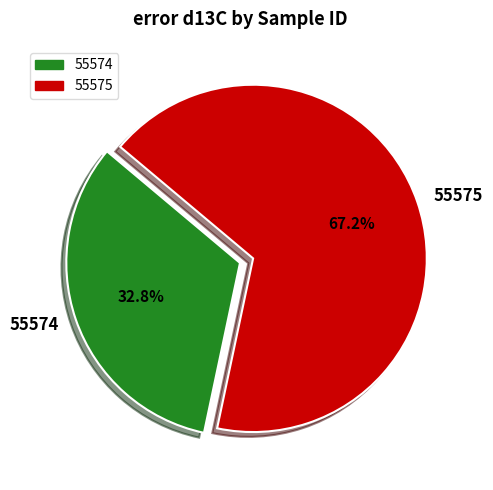

To the nearest percent, what is the average slice percentage?

50%